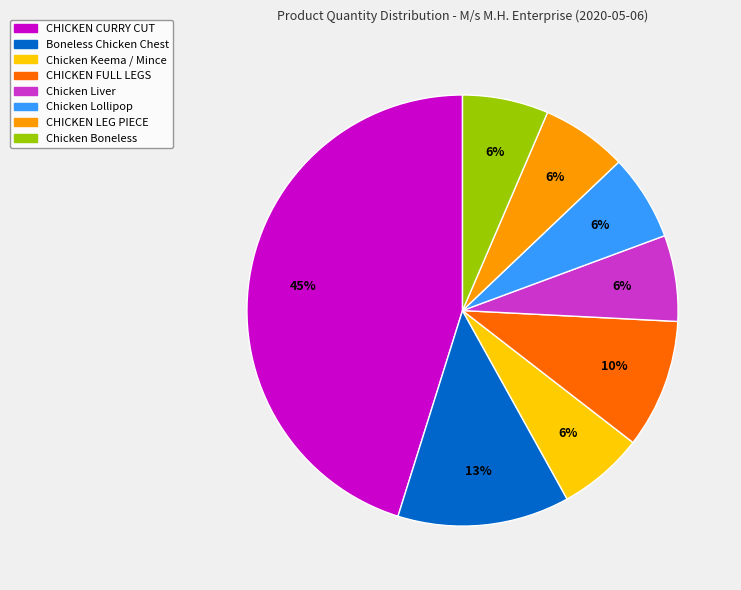

Which slice is the largest?

CHICKEN CURRY CUT